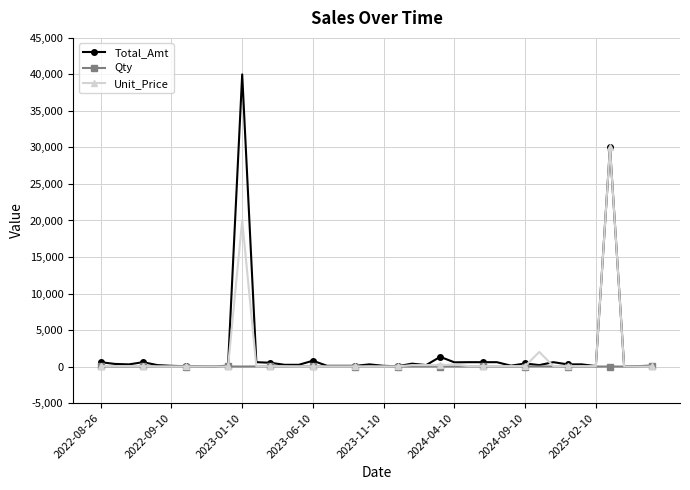

What is the difference between the maximum and minimum values in the Total_Amt series?

39988